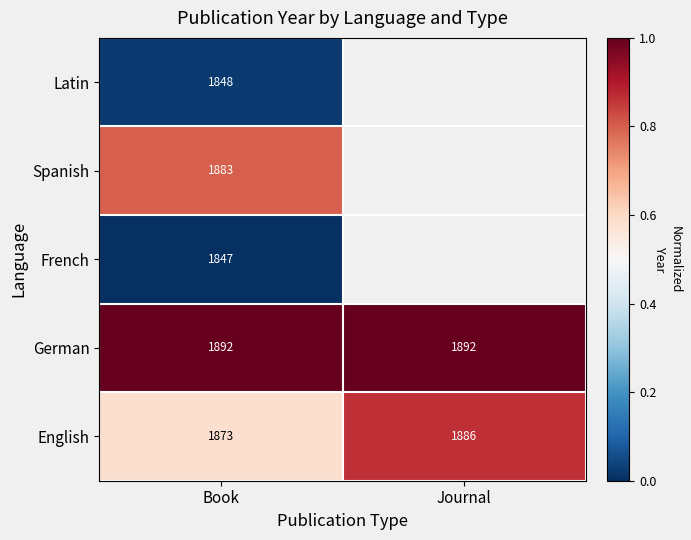

At Book, list the series in order from smallest to largest.

French, Latin, English, Spanish, German